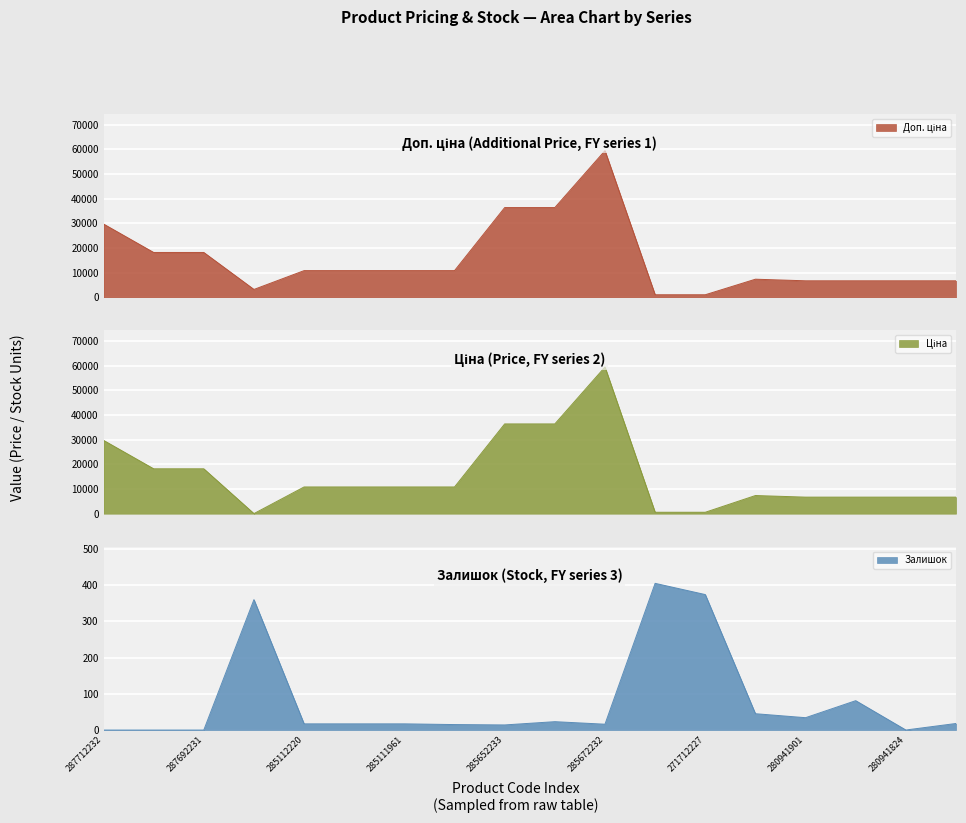

How many times do Ціна and Залишок cross each other?

2